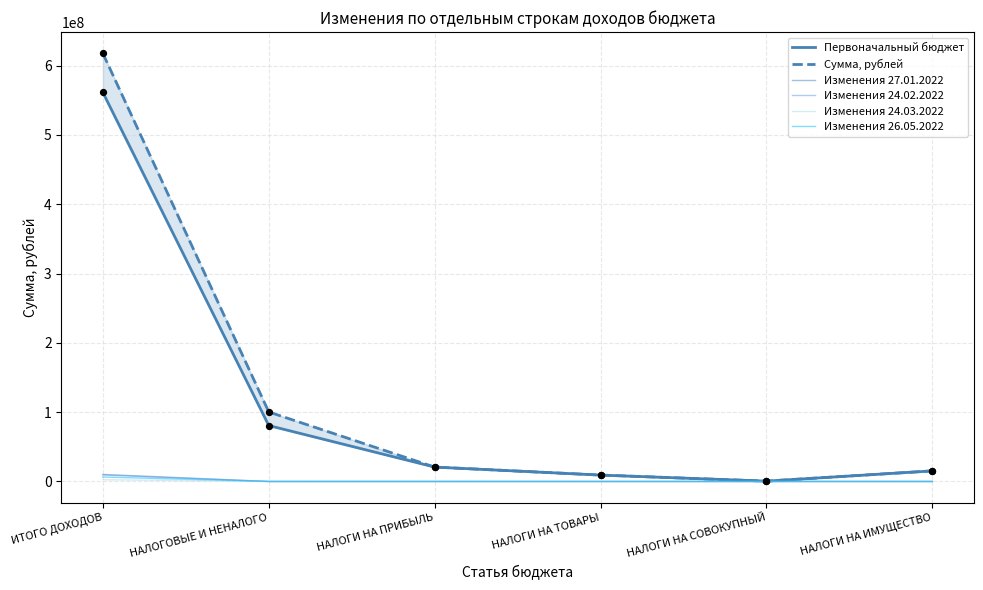

Which series has the largest Y range (max minus min)?

Сумма, рублей